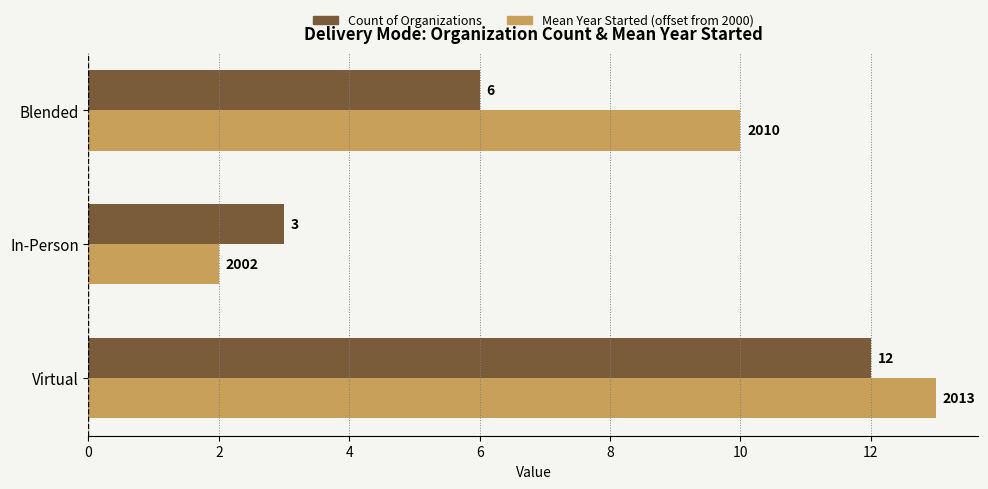

The value of Count of Organizations at In-Person is 3. True or false?

True